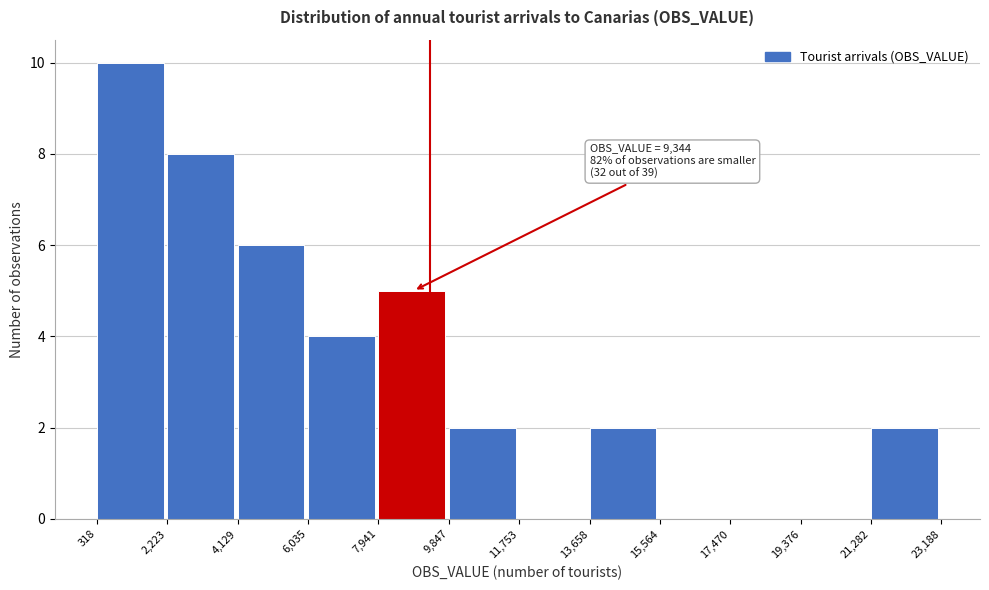

Over which range of the x-axis is the bar tallest?

318 to 2,223